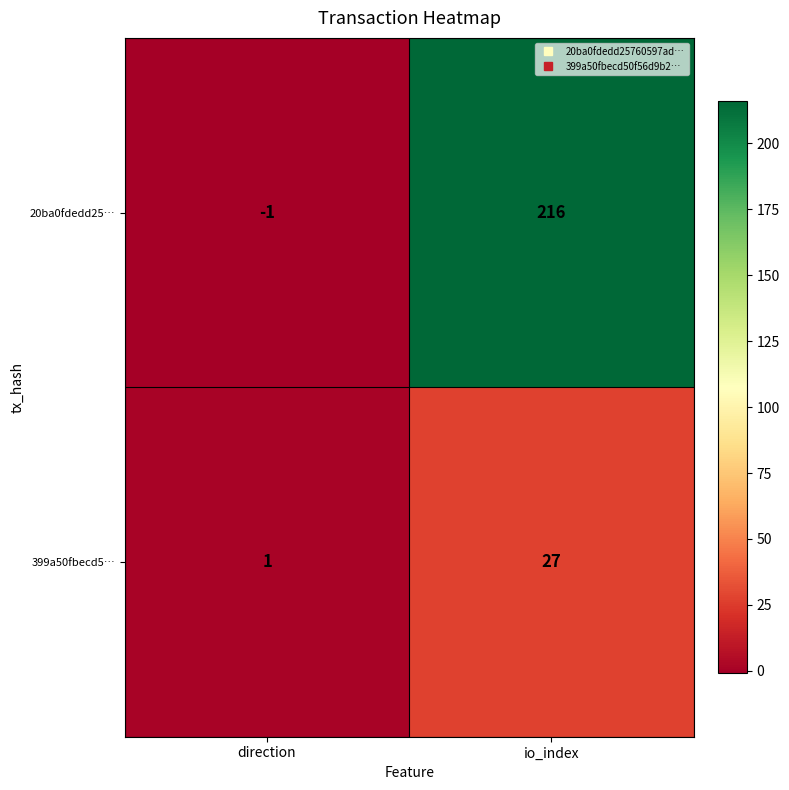

True or false: 399a50fbecd5… has a value of 1 at direction.

True